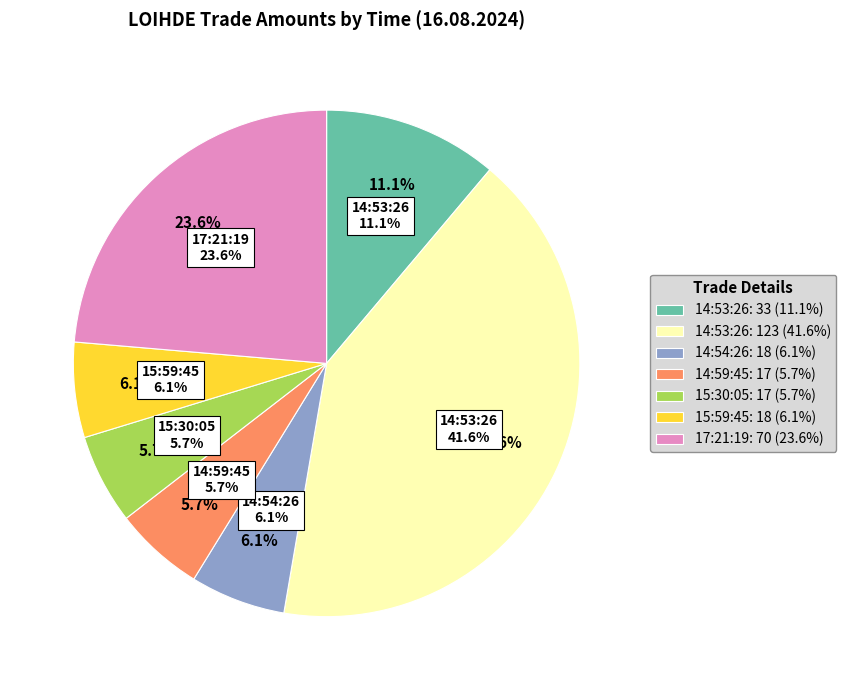

Rank the categories by value from lowest to highest.

14:59:45, 15:30:05, 14:54:26, 15:59:45, 14:53:26 (33), 17:21:19, 14:53:26 (123)